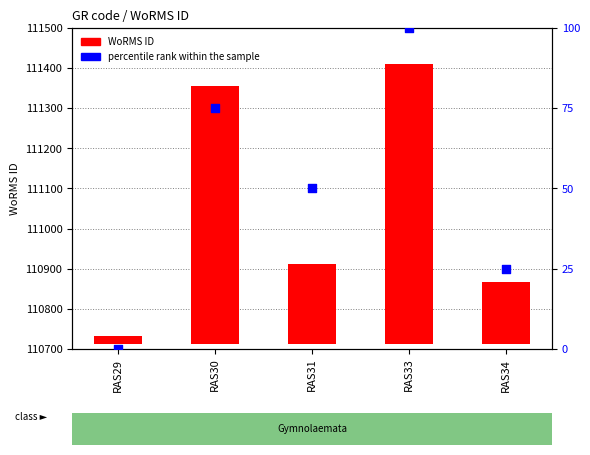

Which series has the largest total across all categories?

WoRMS ID